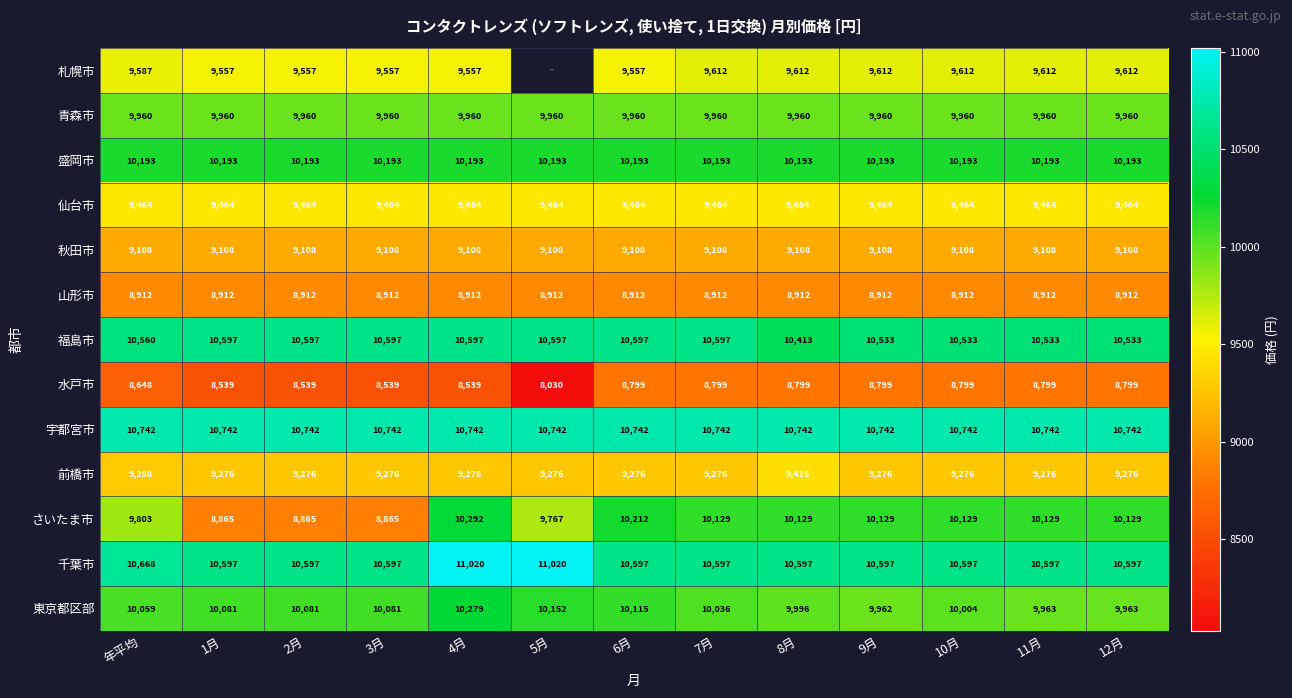

Between 4月 and 8月, which series saw the biggest shift?

千葉市